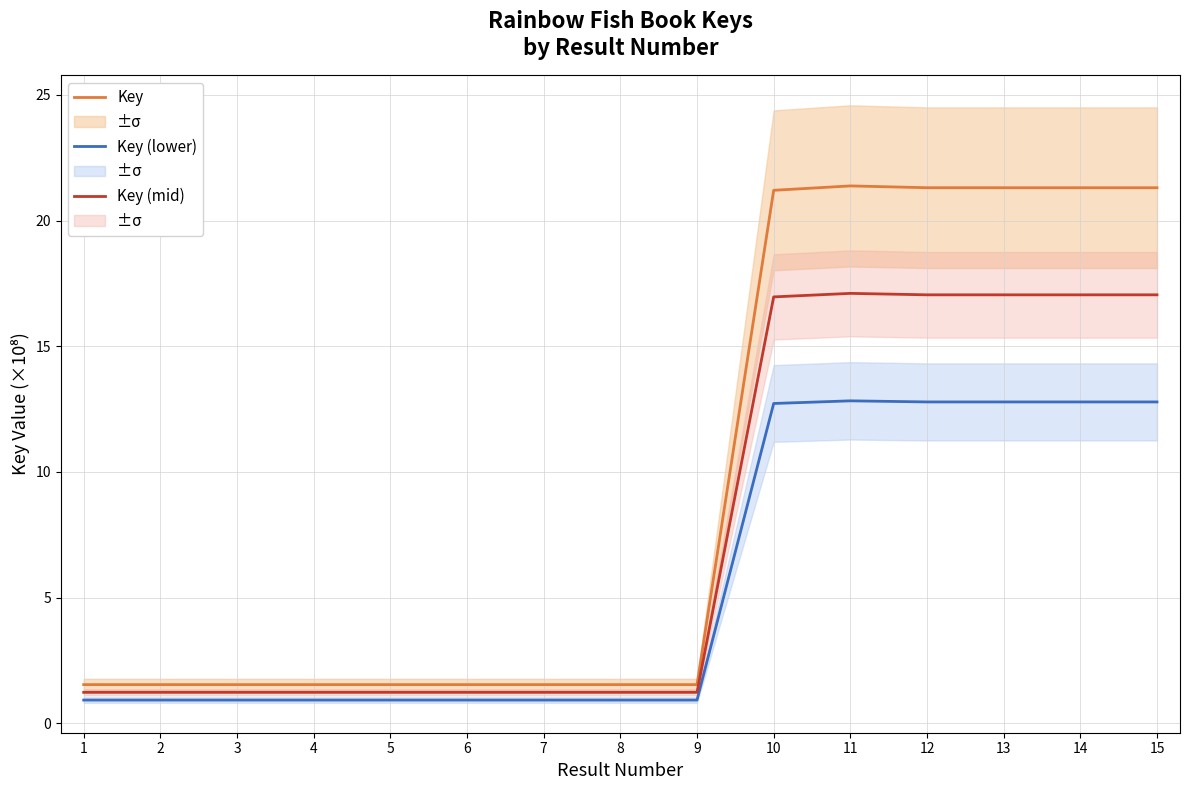

At which category does the chart reach its minimum across all series?

1